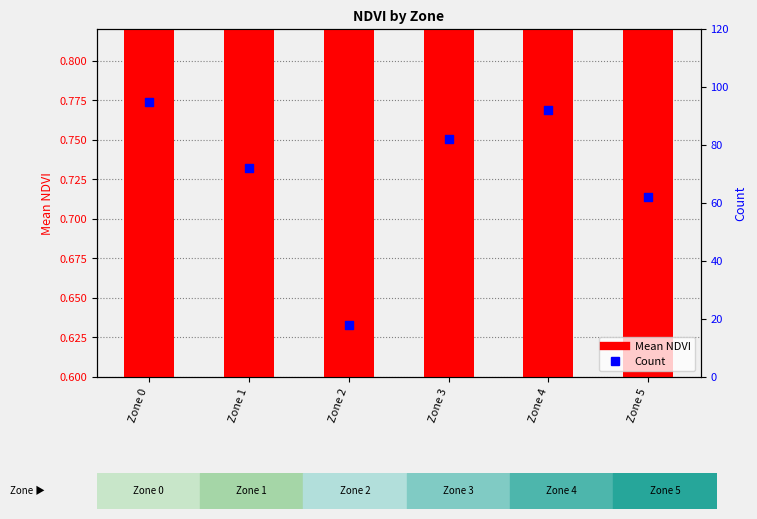

Which series has the largest total across all categories?

Count